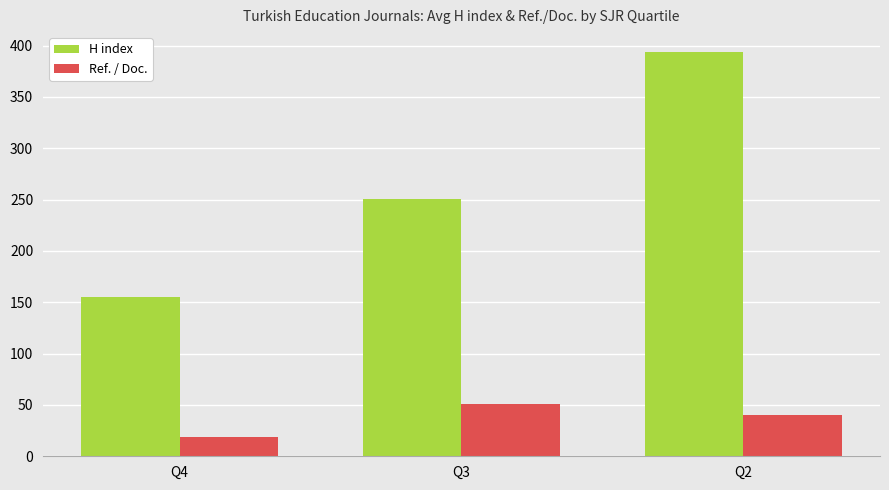

Which label corresponds to the smallest value in the chart?

Q4